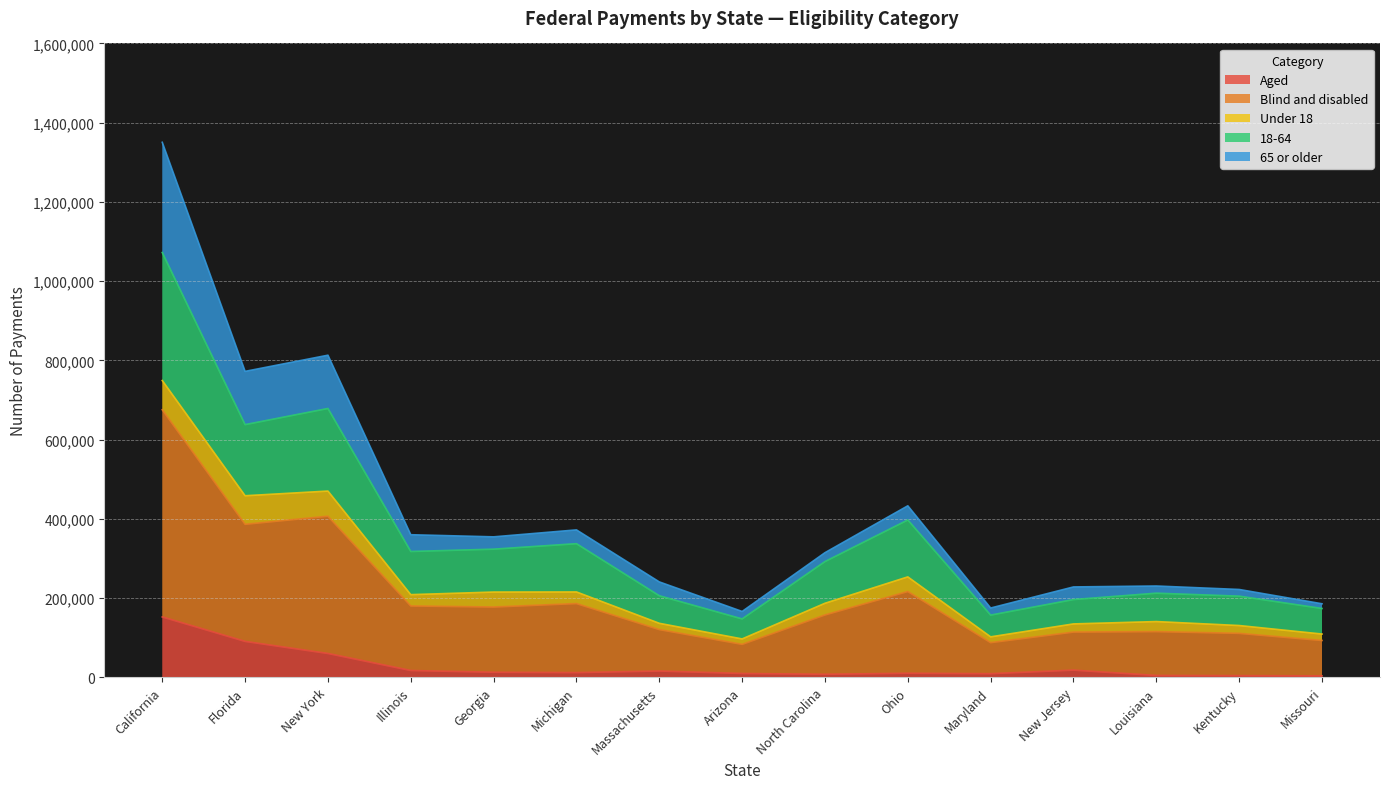

At which label does Aged reach its peak?

California